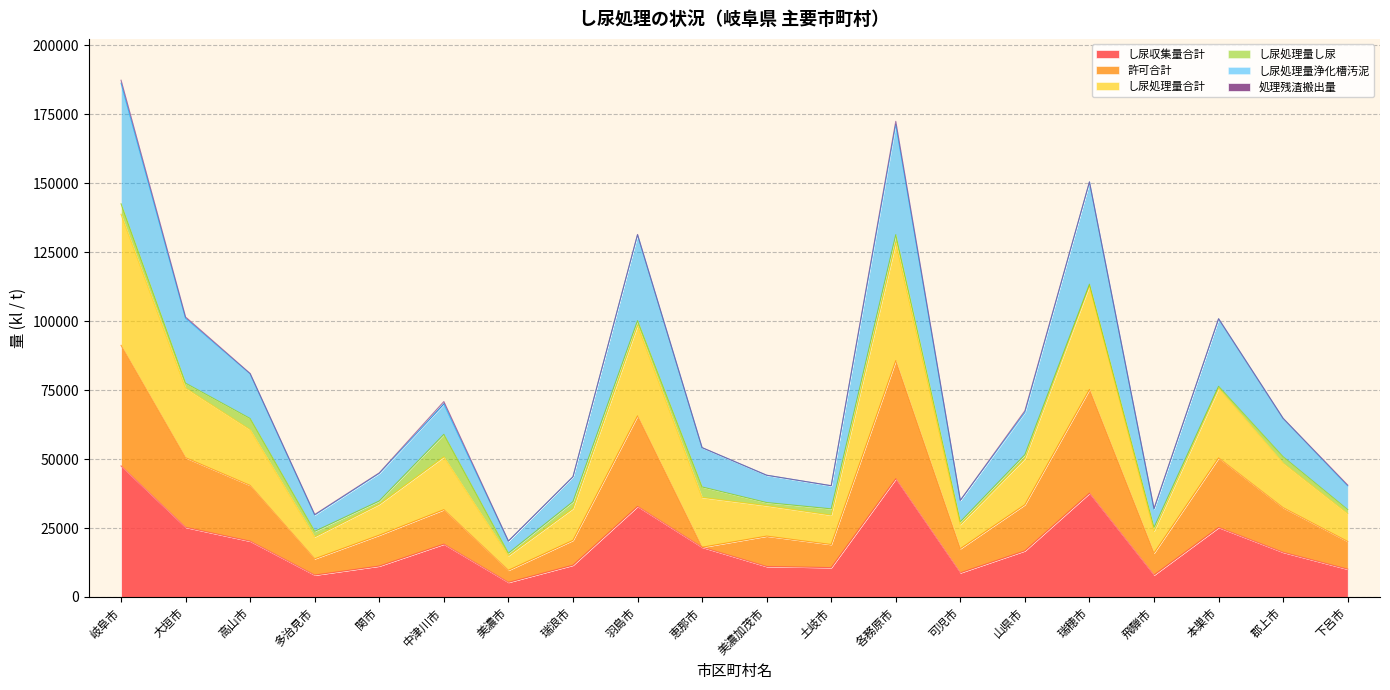

Is it true that し尿収集量合計 equals 8761 at 可児市?

True